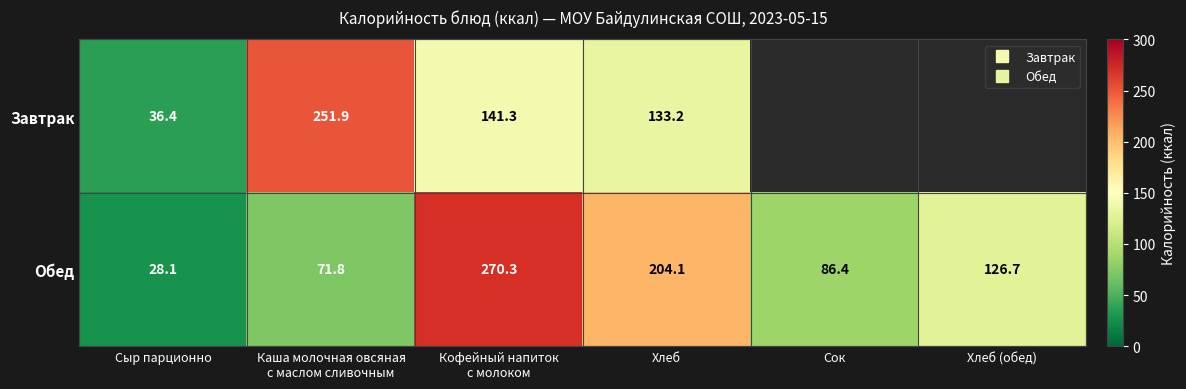

How many data points in Обед are above 126?

3